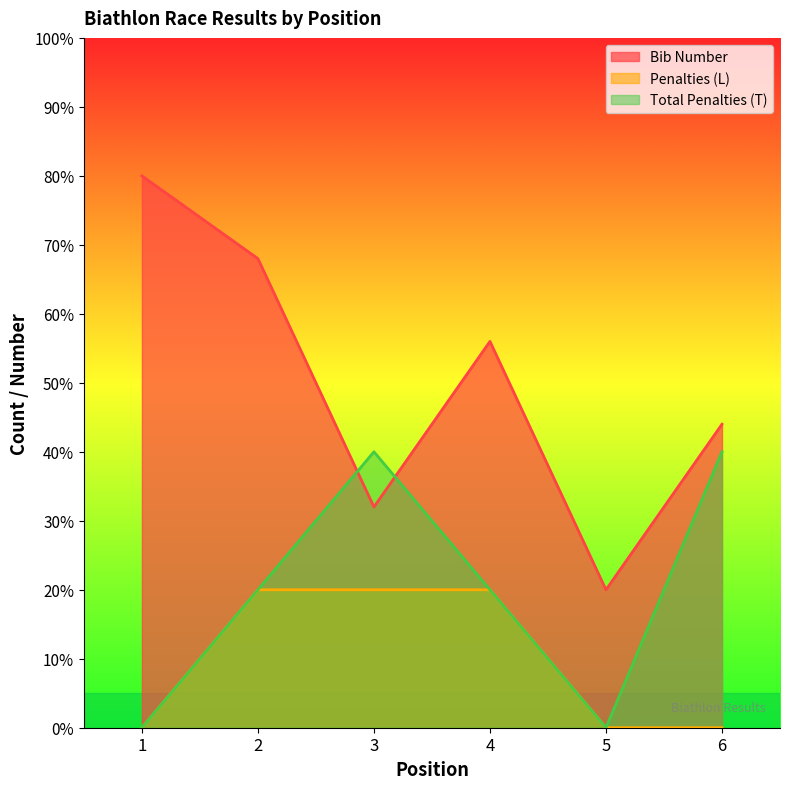

The value of Penalties (L) at 4 is 31. True or false?

False